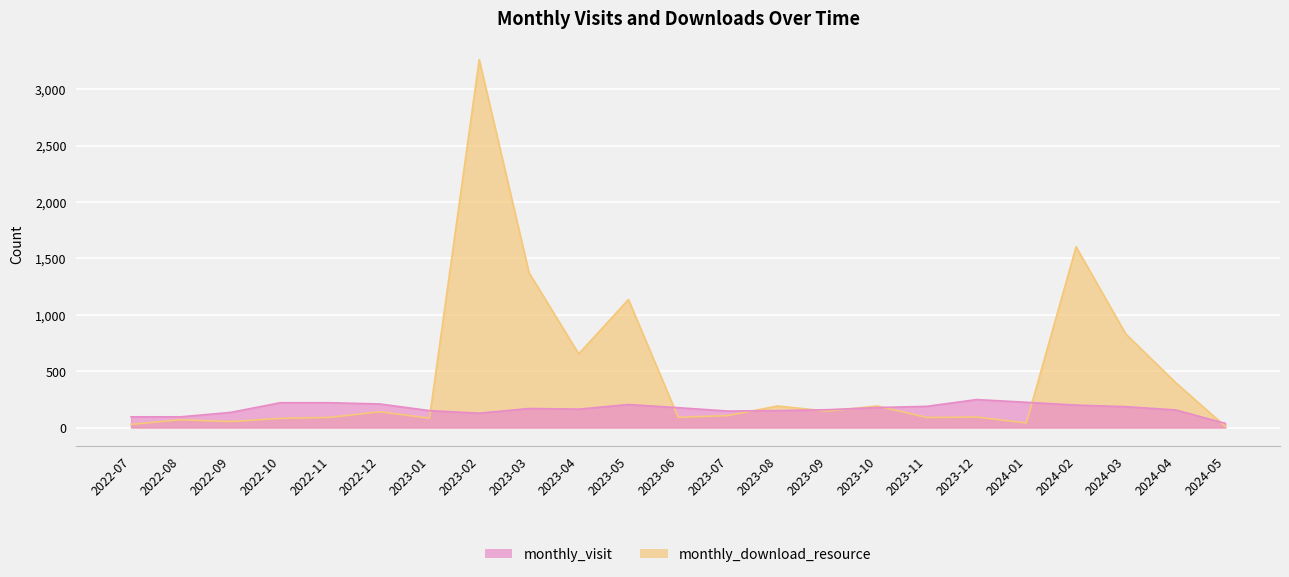

Reading left to right, list all the values displayed in this chart.

monthly_visit: 95	95	134	220	220	209	150	127	169	163	204	176	146	150	158	177	188	248	224	199	185	156	37
monthly_download_resource: 28	69	53	81	90	140	83	3262	1374	653	1135	90	106	191	145	191	89	93	41	1602	829	399	10